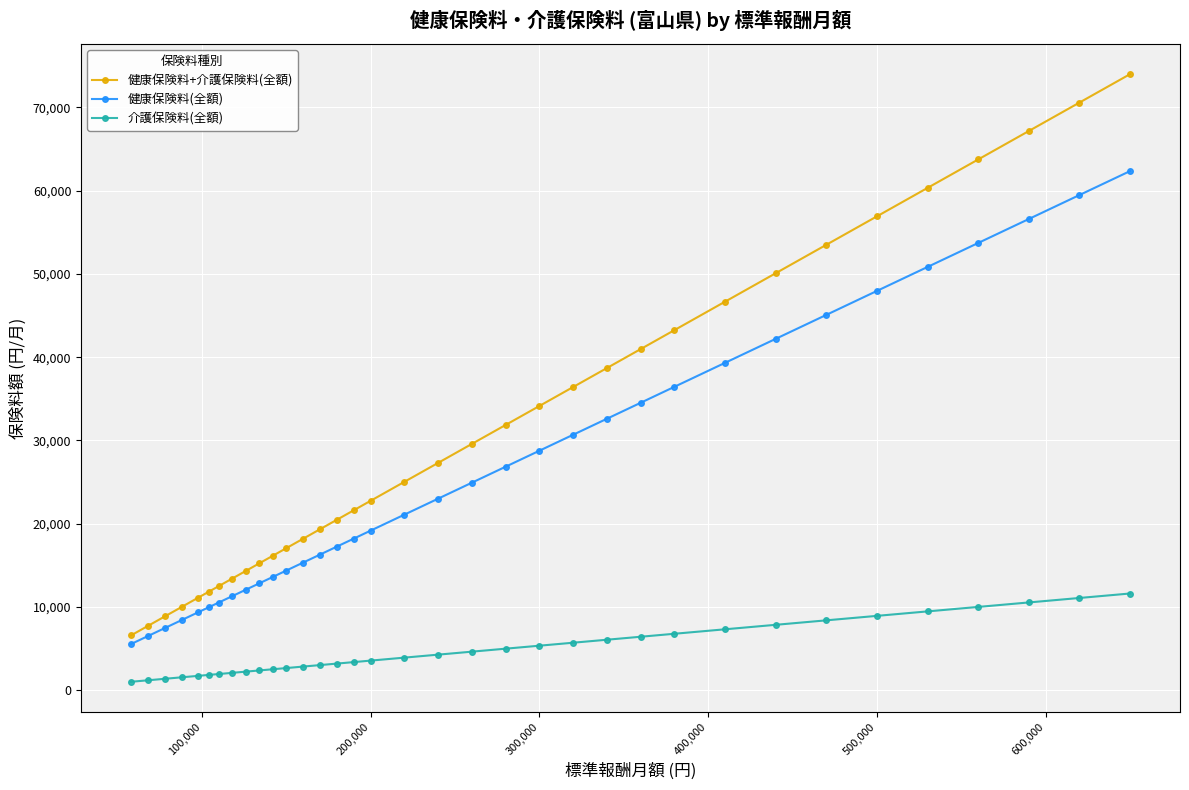

How many distinct data groups are displayed?

3